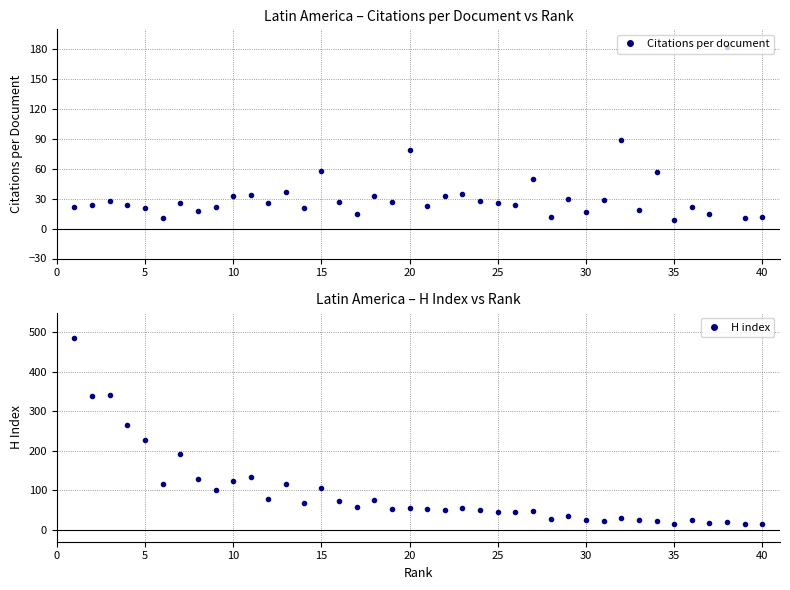

What is the maximum value for H index?

486